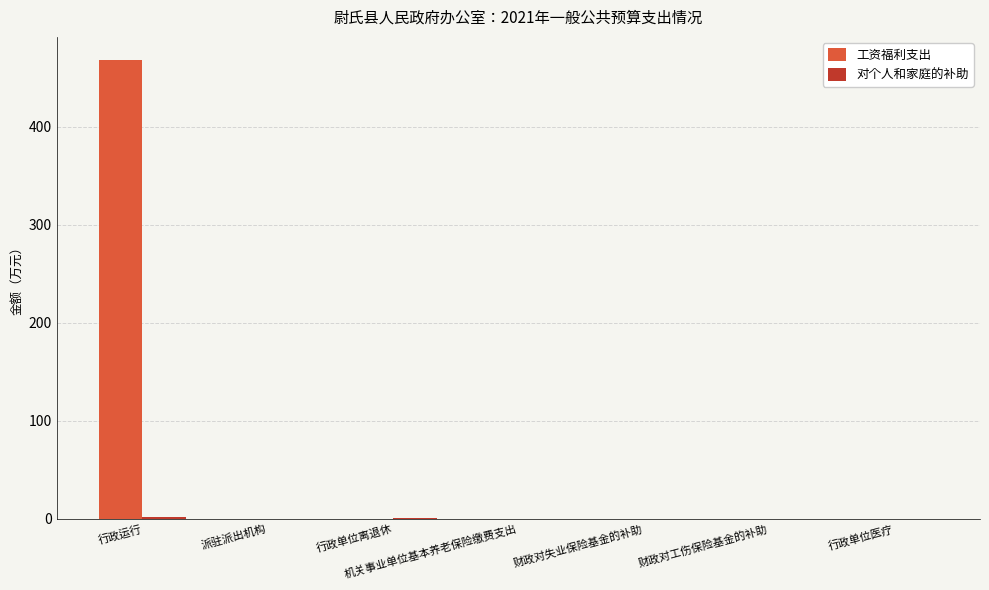

At which category is the sum across all series the highest?

行政运行